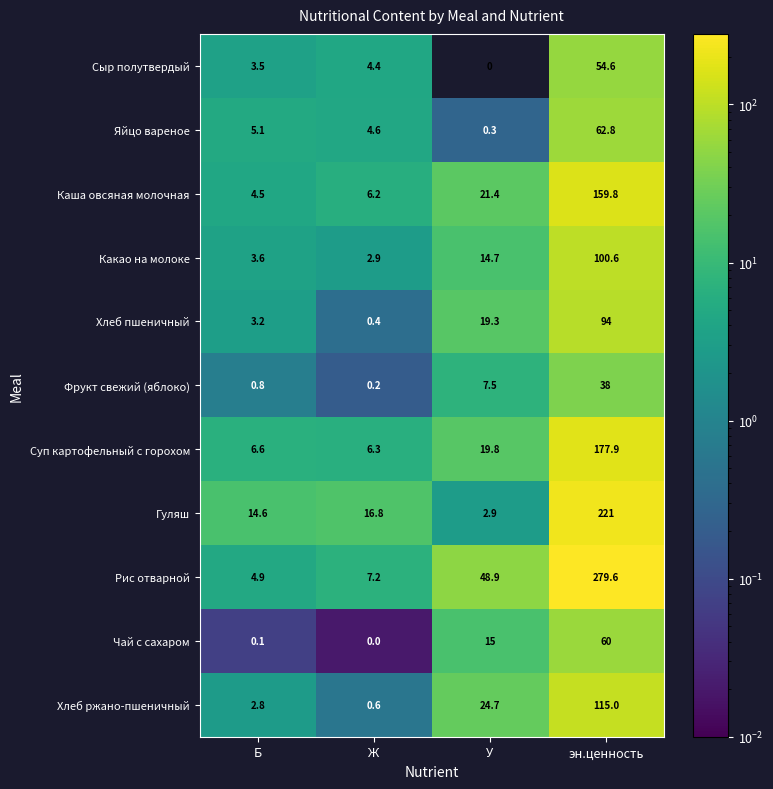

What is the sum of all Яйцо вареное values?

72.8